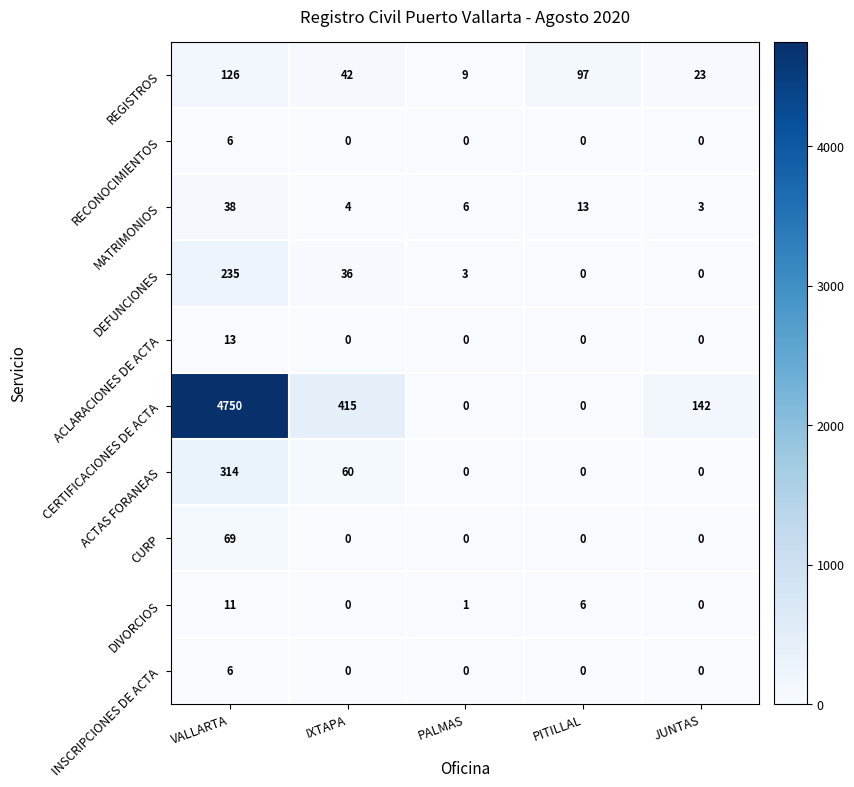

The value of RECONOCIMIENTOS at PALMAS is -4. True or false?

False